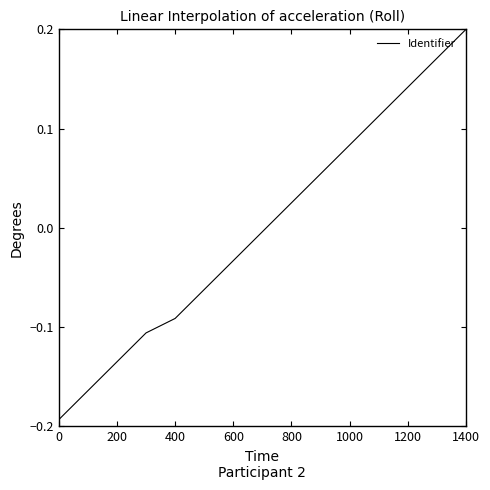

What is the minimum value shown in the chart?

-0.2